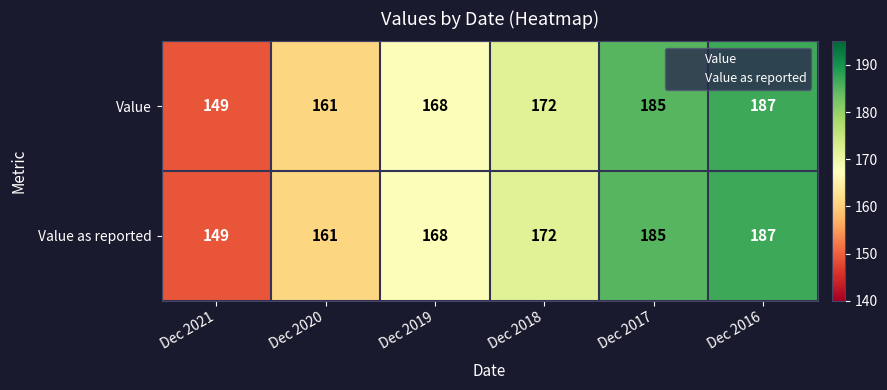

Reading left to right, list all the values displayed in this chart.

Value: Dec 2021=149	Dec 2020=161	Dec 2019=168	Dec 2018=172	Dec 2017=185	Dec 2016=187
Value as reported: Dec 2021=149	Dec 2020=161	Dec 2019=168	Dec 2018=172	Dec 2017=185	Dec 2016=187